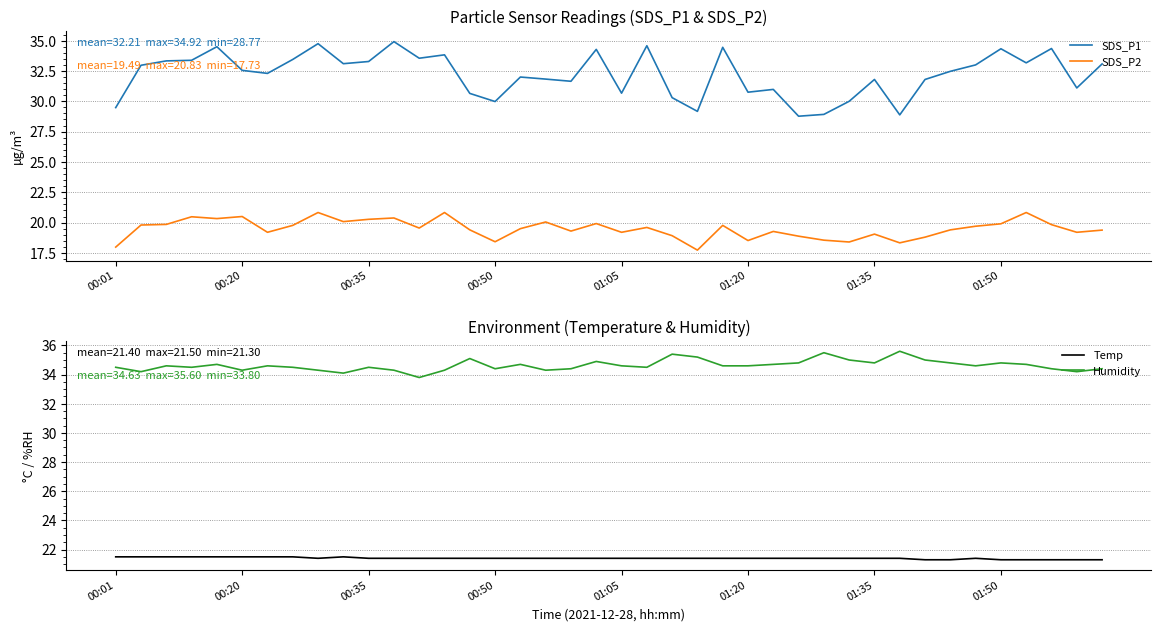

In SDS_P1, how many points are higher than both neighbors (excluding endpoints)?

12